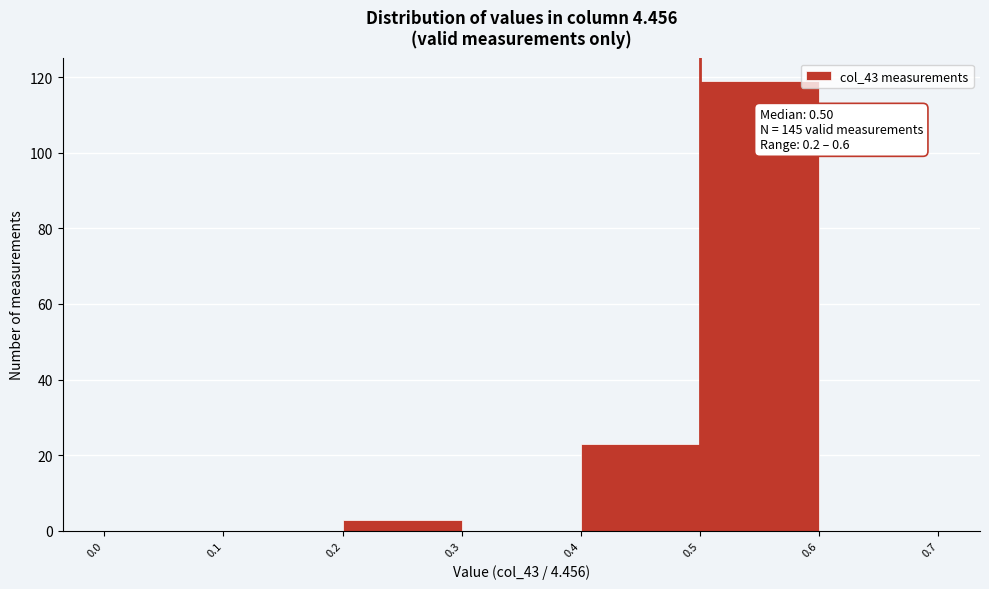

Over which range of the x-axis is the bar tallest?

0.5 to 0.6